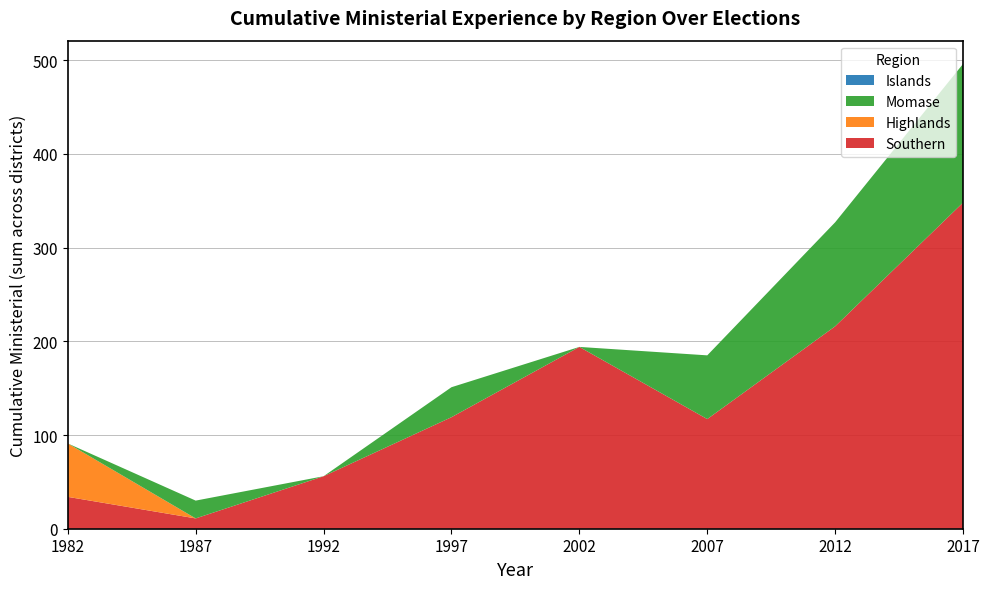

The value of Southern at 1997 is 119. True or false?

True